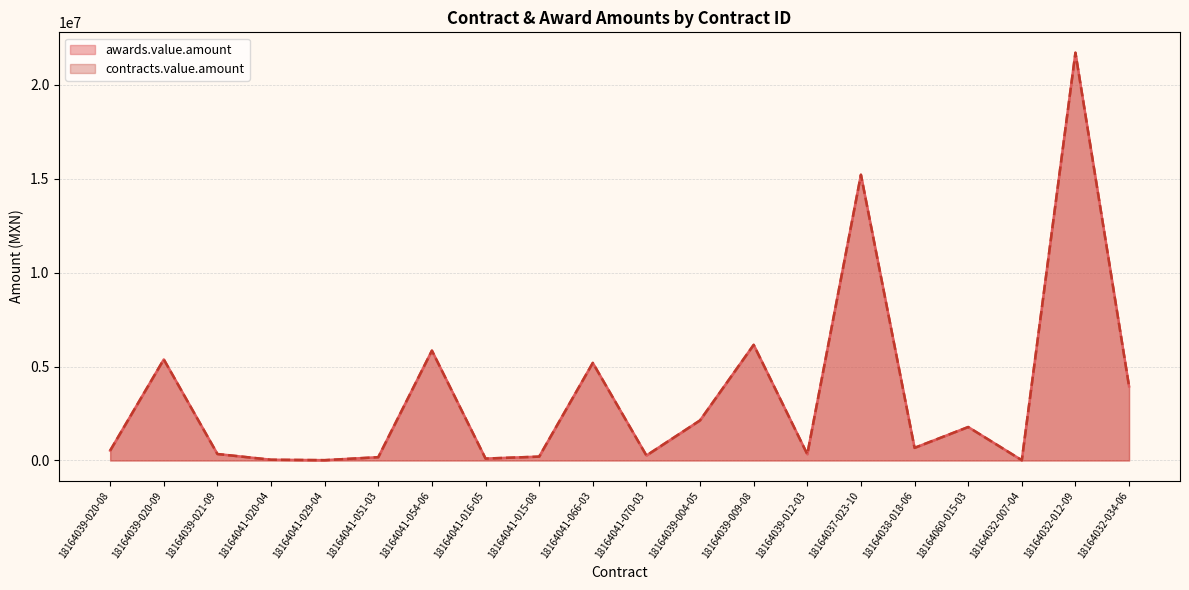

What is the maximum value shown in the chart?

21695381.8